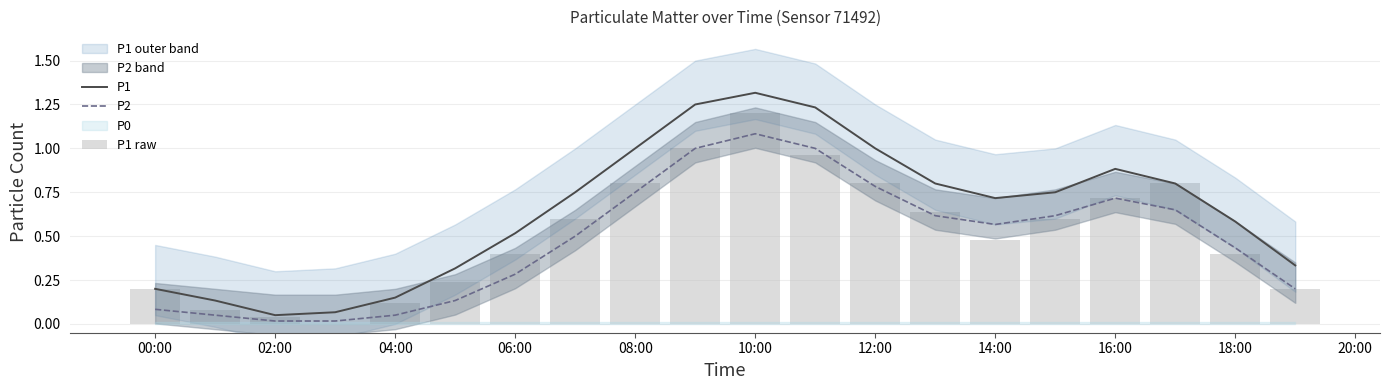

True or false: P1 has a value of 0.3 at 00:00.

False